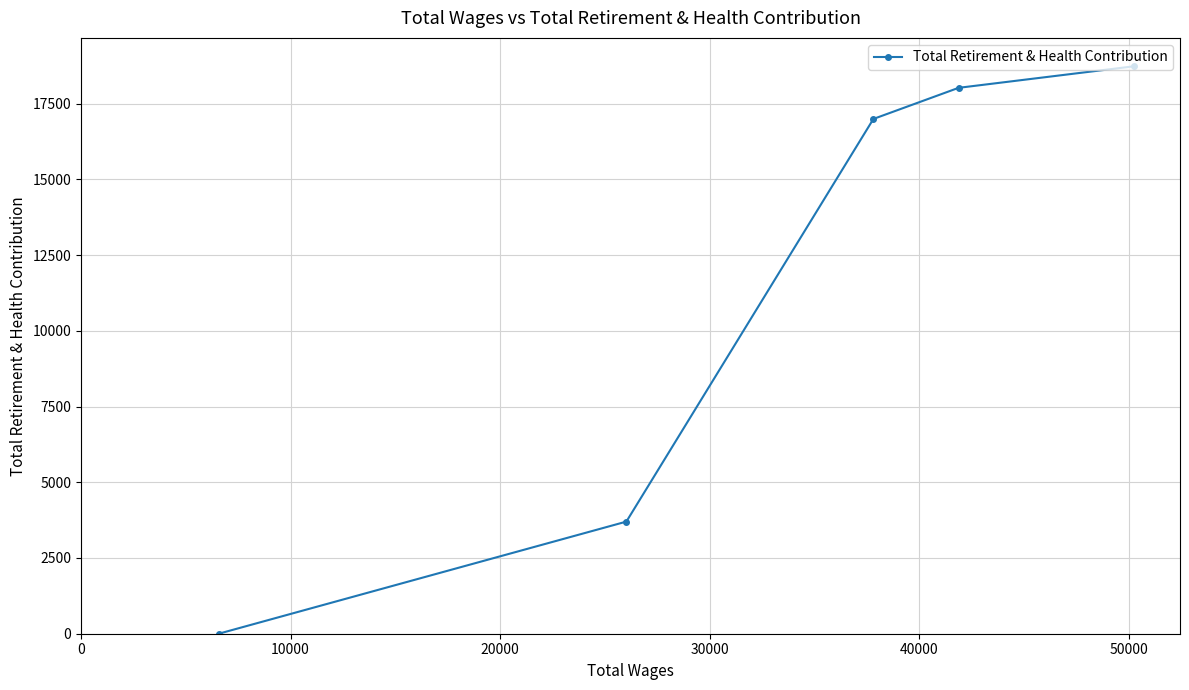

True or false: the data has more than 2 interior local peaks.

False